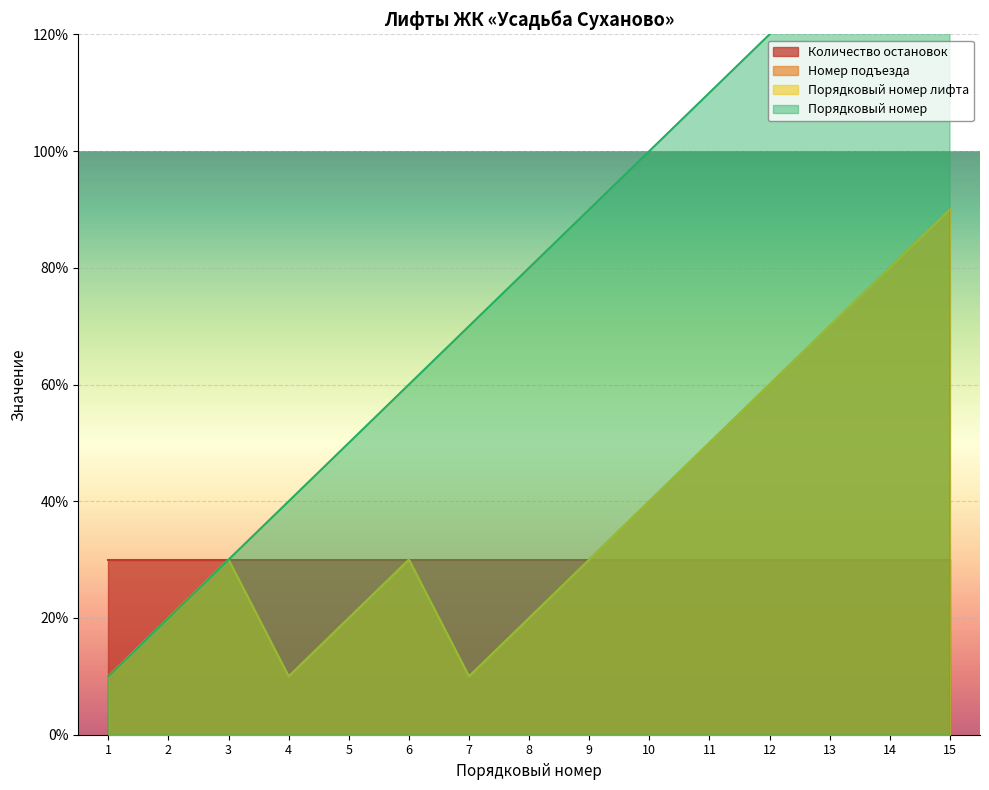

At which category does the chart reach its peak across all series?

15